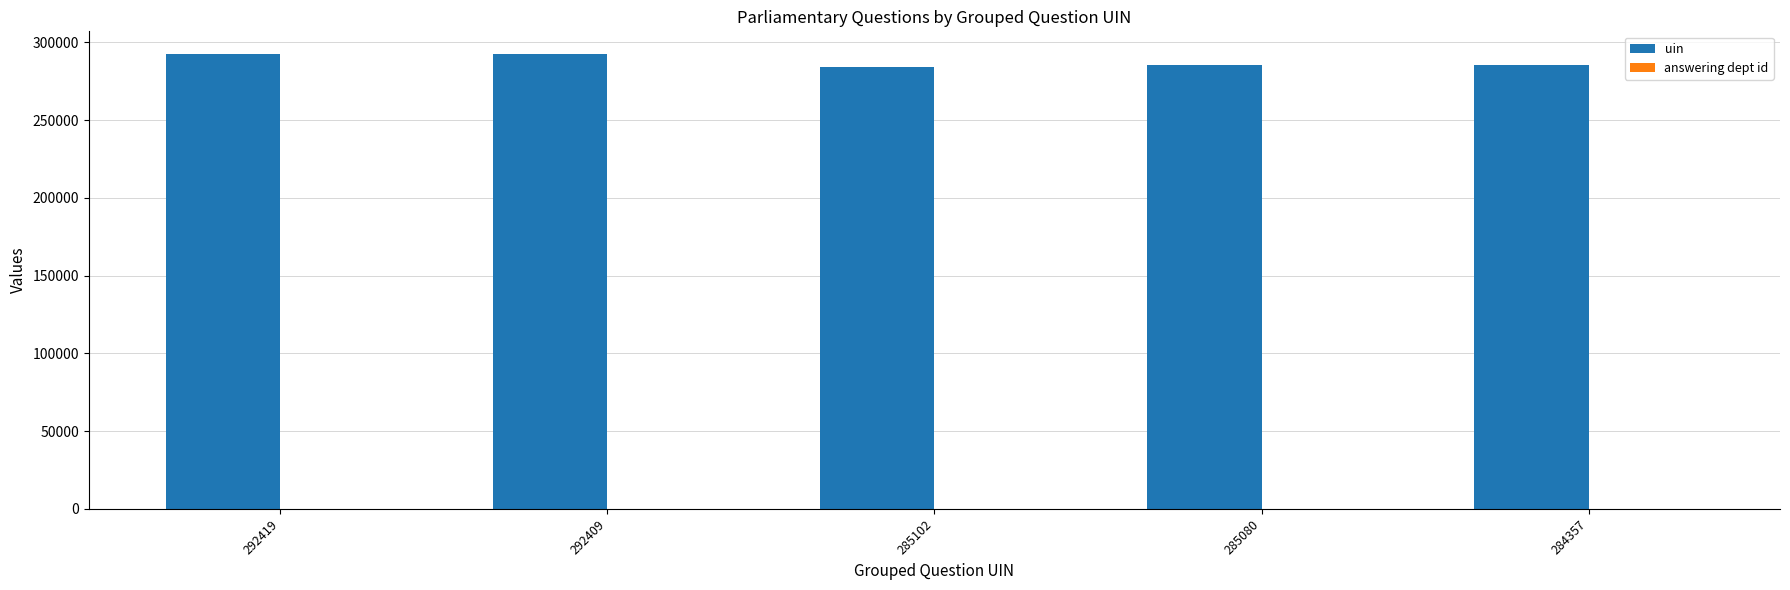

How many groups of bars are there?

5